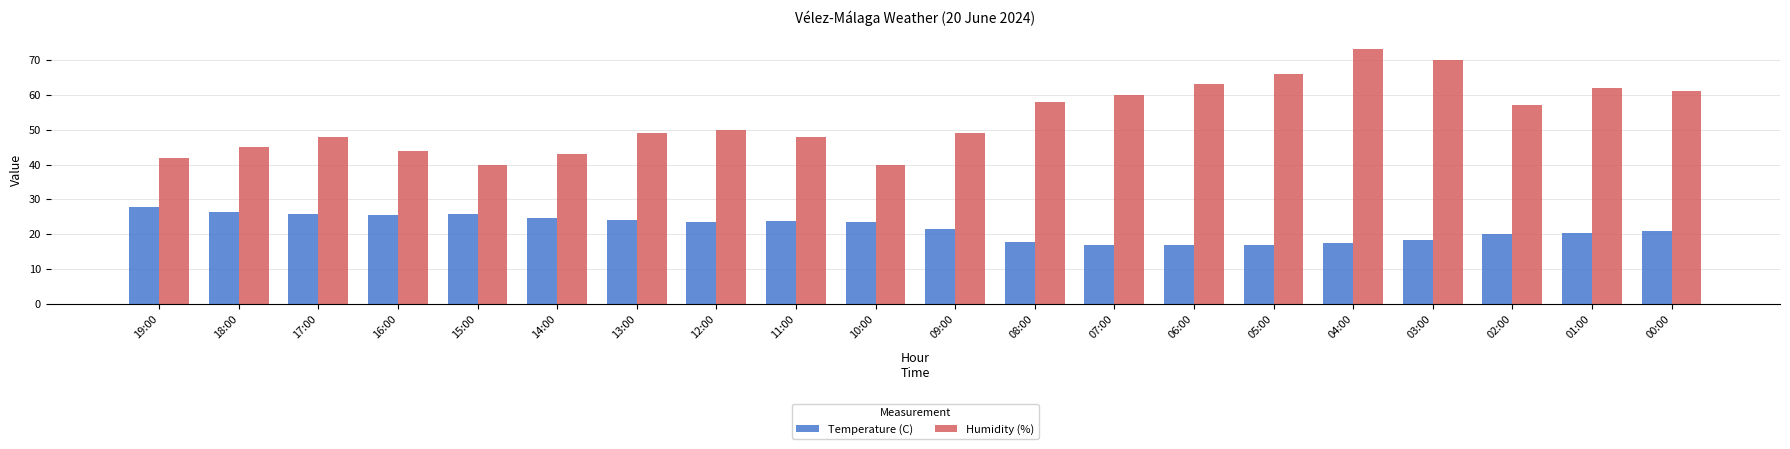

What value does the Humidity (%) series have at 00:00?

61.0